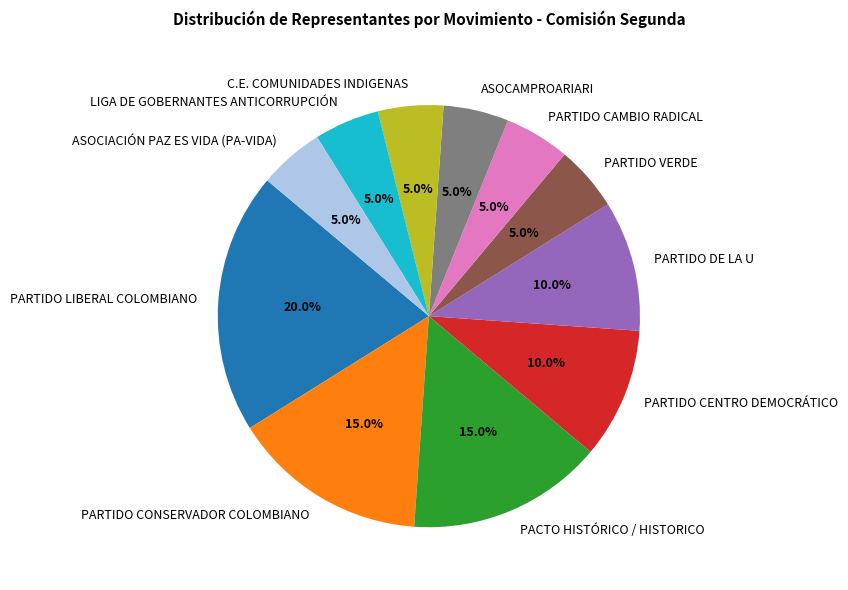

Count the number of slices in the pie.

11